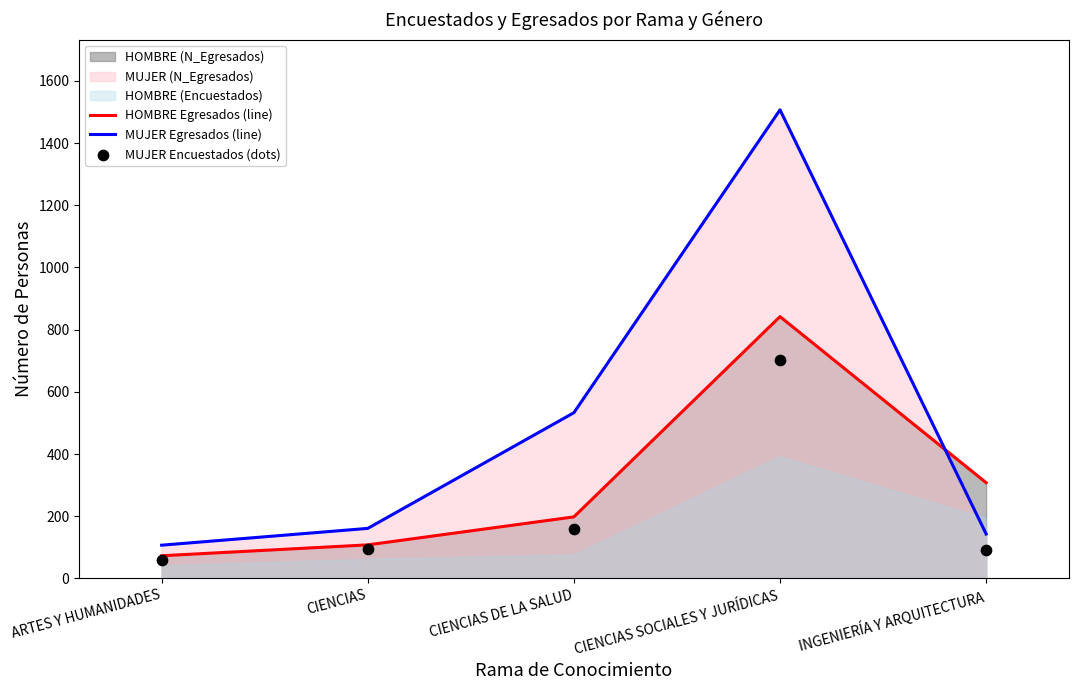

Is the value of HOMBRE Egresados (line) at CIENCIAS greater than the value of MUJER Encuestados (dots) at ARTES Y HUMANIDADES?

Yes